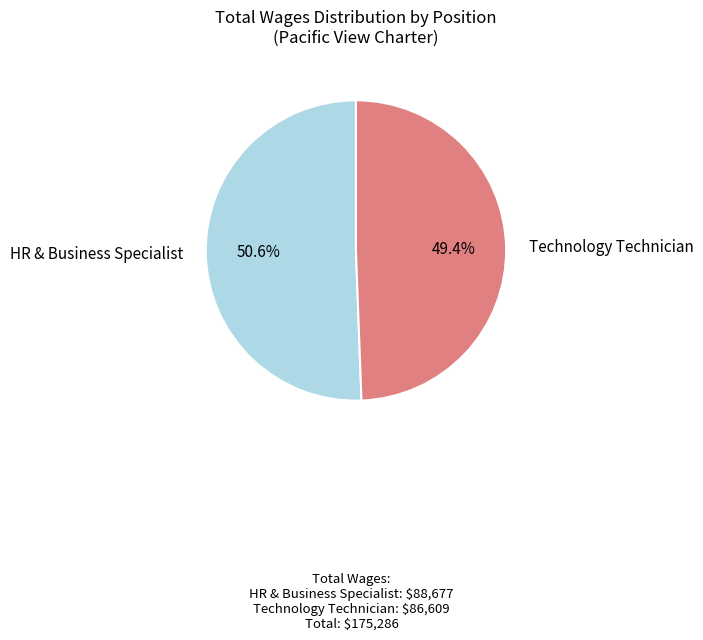

To the nearest percent, what is the average slice percentage?

50%